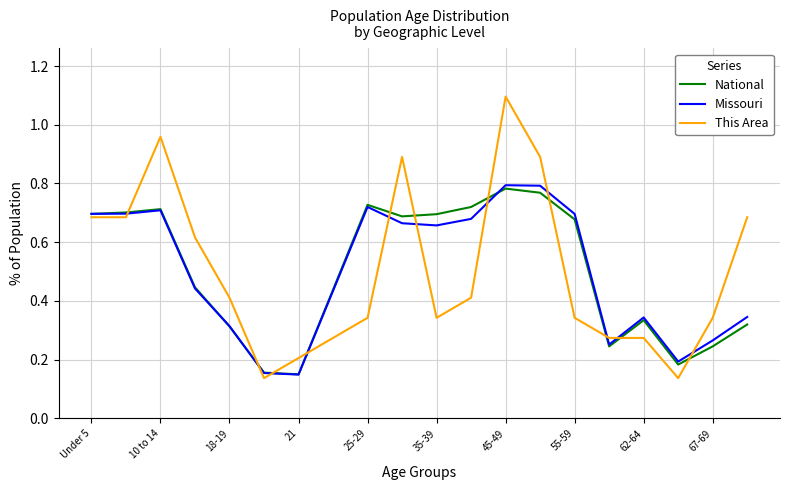

Which series has the largest range (max minus min)?

This Area